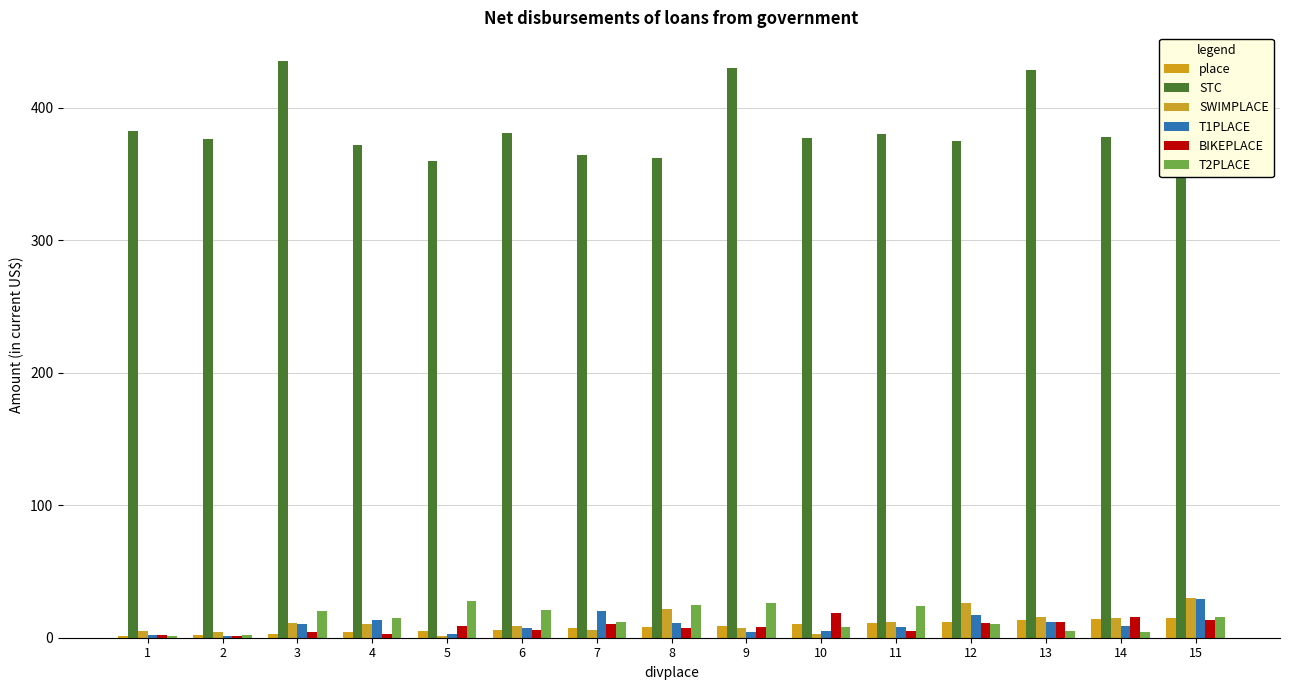

How many bars are there in each group?

6